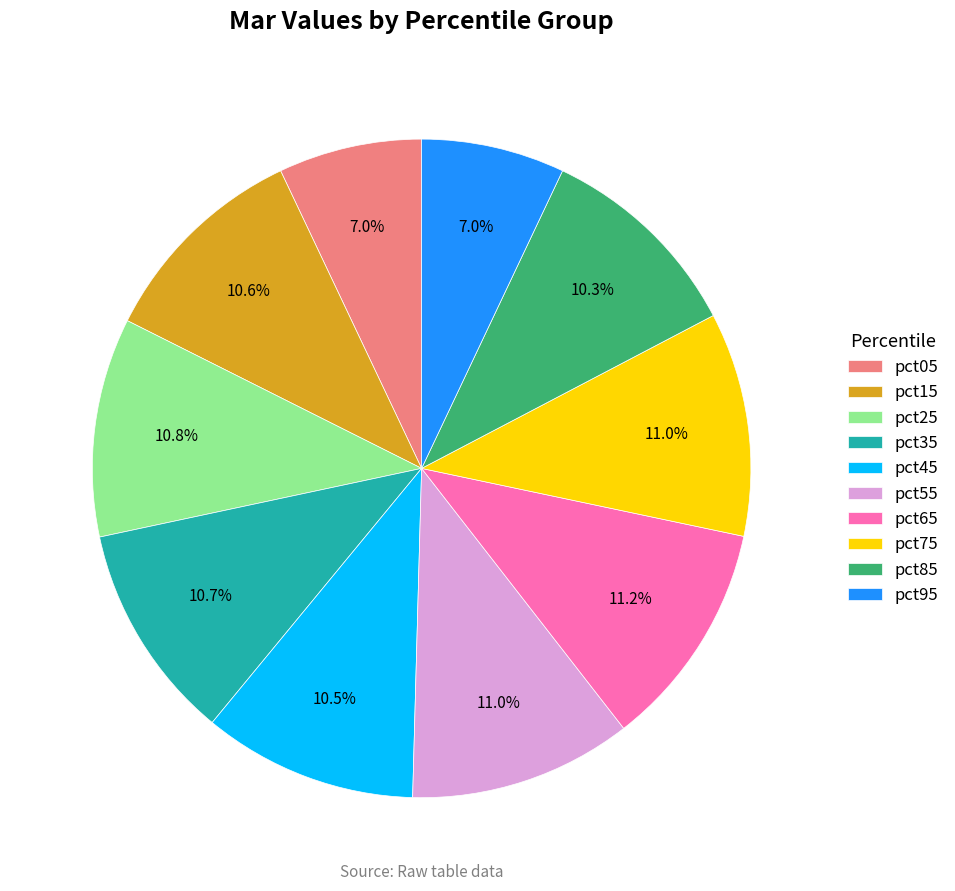

What portion of the pie excludes pct65?

88.8%